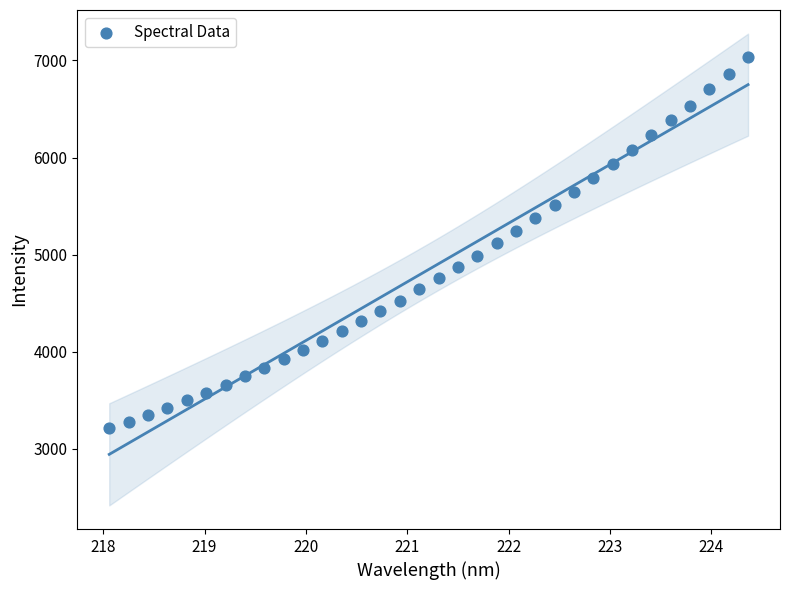

What is the range of Y values (max minus min)?

3826.1